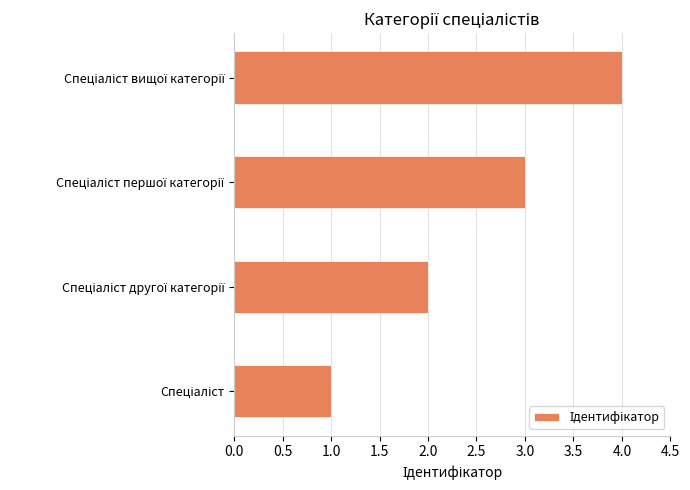

Does the chart contain stacked bars?

No